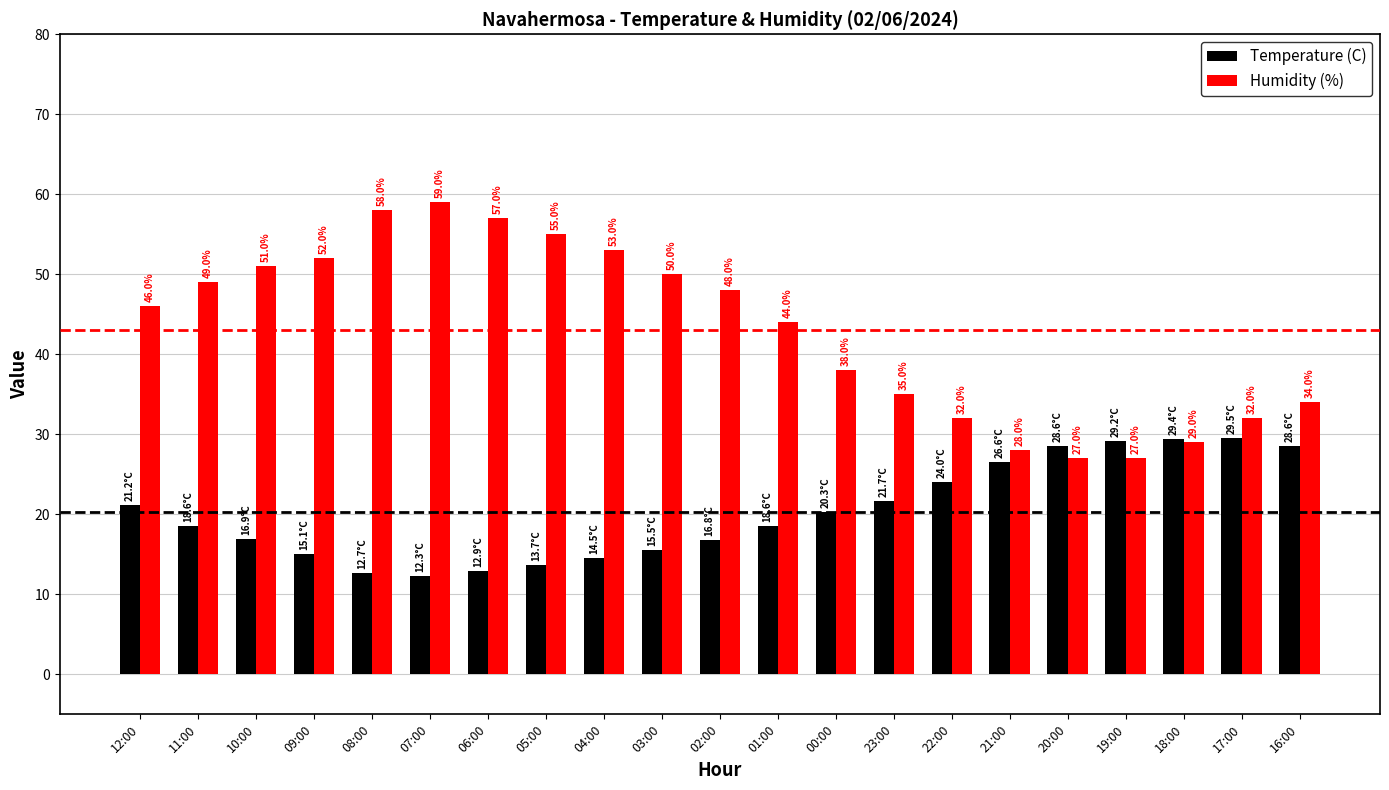

Between 11:00 and 10:00, which series saw the biggest shift?

Humidity (%)